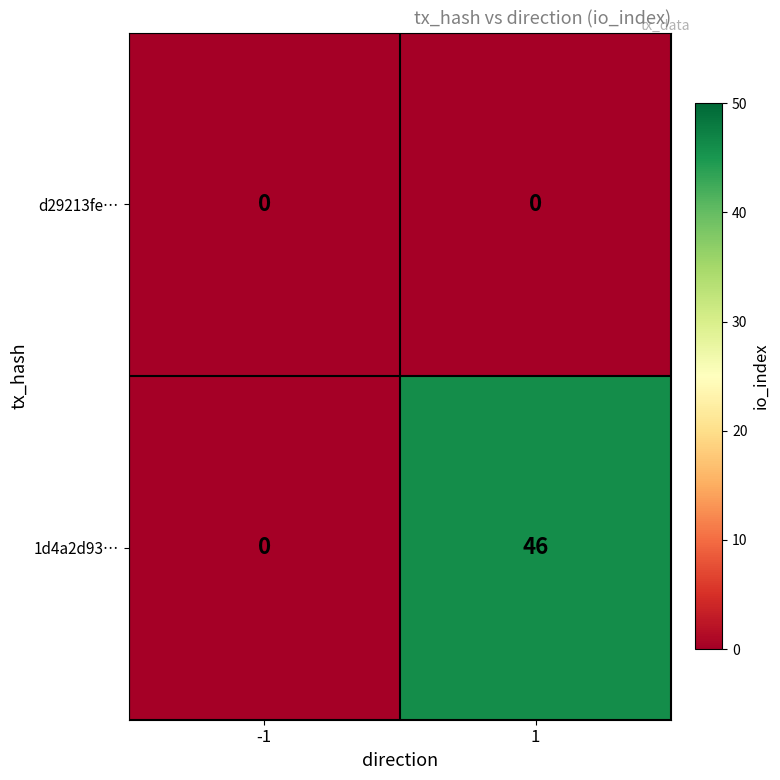

How many positive values does the 1d4a2d93… series have?

1